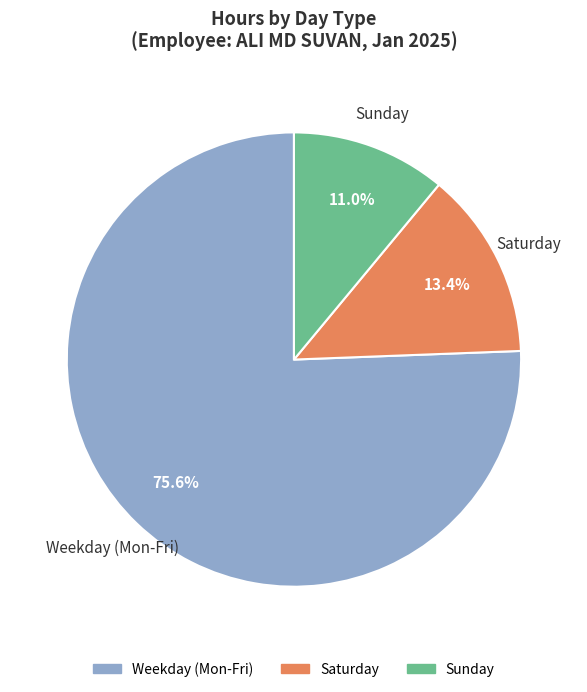

Is the sum of Sunday and Saturday greater than half?

No